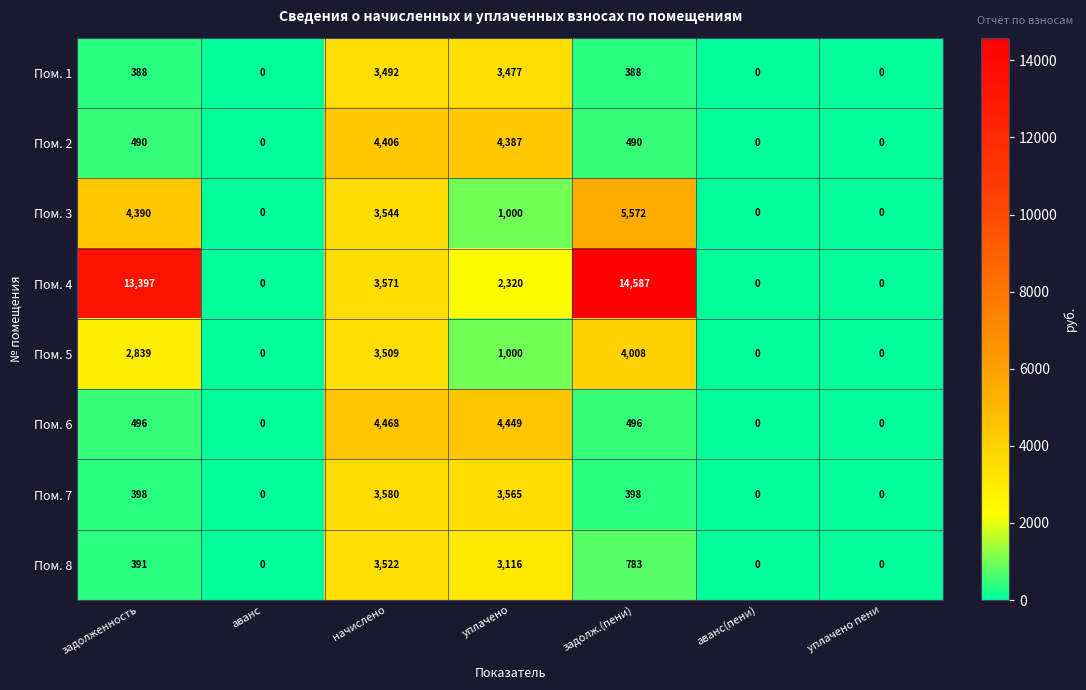

At задолж.(пени), list the series in order from smallest to largest.

Пом. 1, Пом. 7, Пом. 2, Пом. 6, Пом. 8, Пом. 5, Пом. 3, Пом. 4